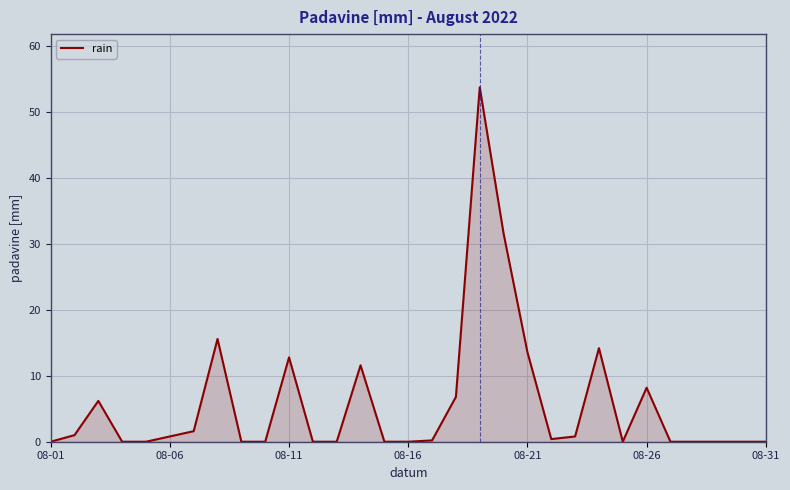

What is the difference between the maximum and minimum values?

53.8